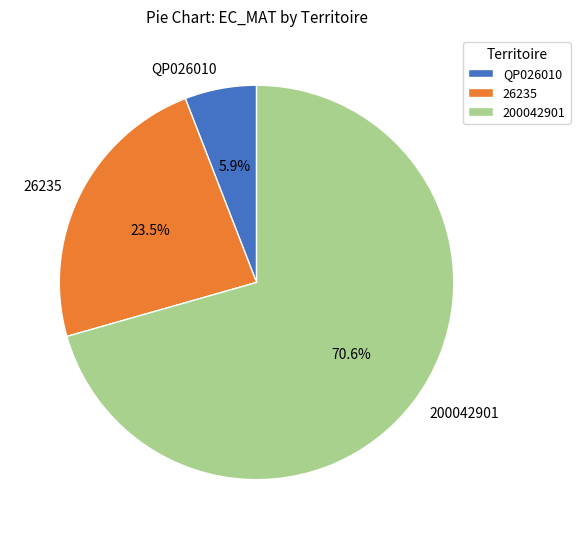

To the nearest percent, what is the difference between the largest and smallest slice percentages?

65%